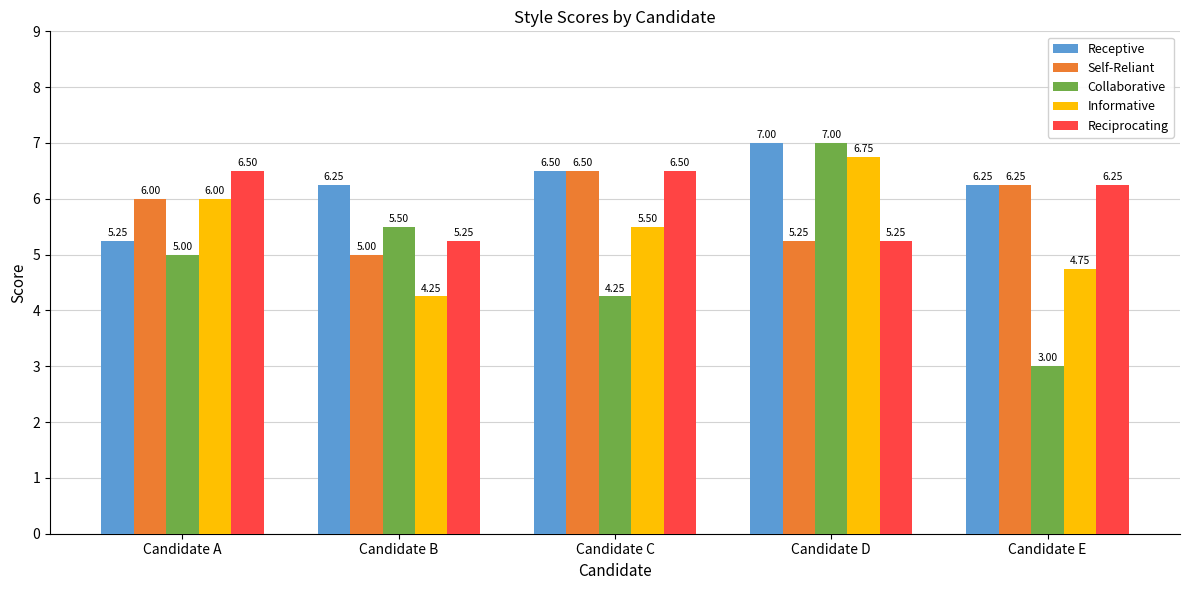

List the labels in order of Informative value, largest first.

Candidate D, Candidate A, Candidate C, Candidate E, Candidate B